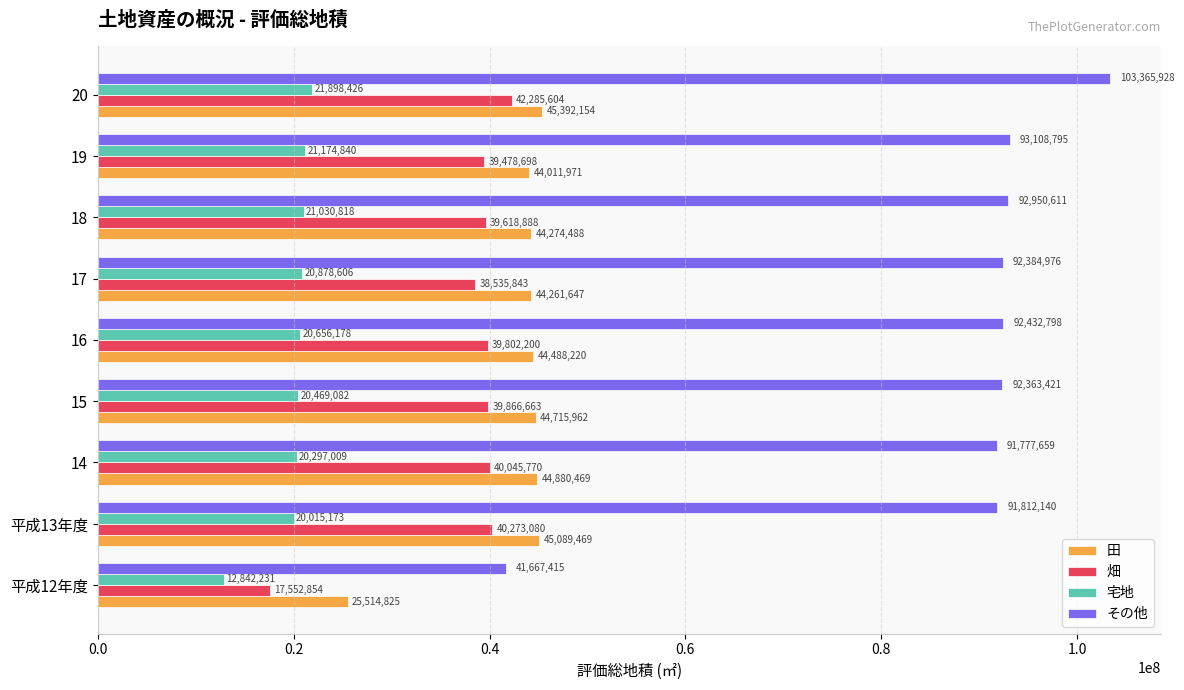

True or false: 田 has a value of 44488220 at 16.

True